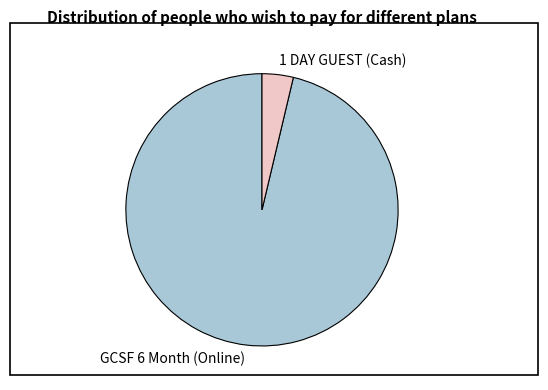

Between GCSF 6 Month (Online) and 1 DAY GUEST (Cash), which is larger?

GCSF 6 Month (Online)